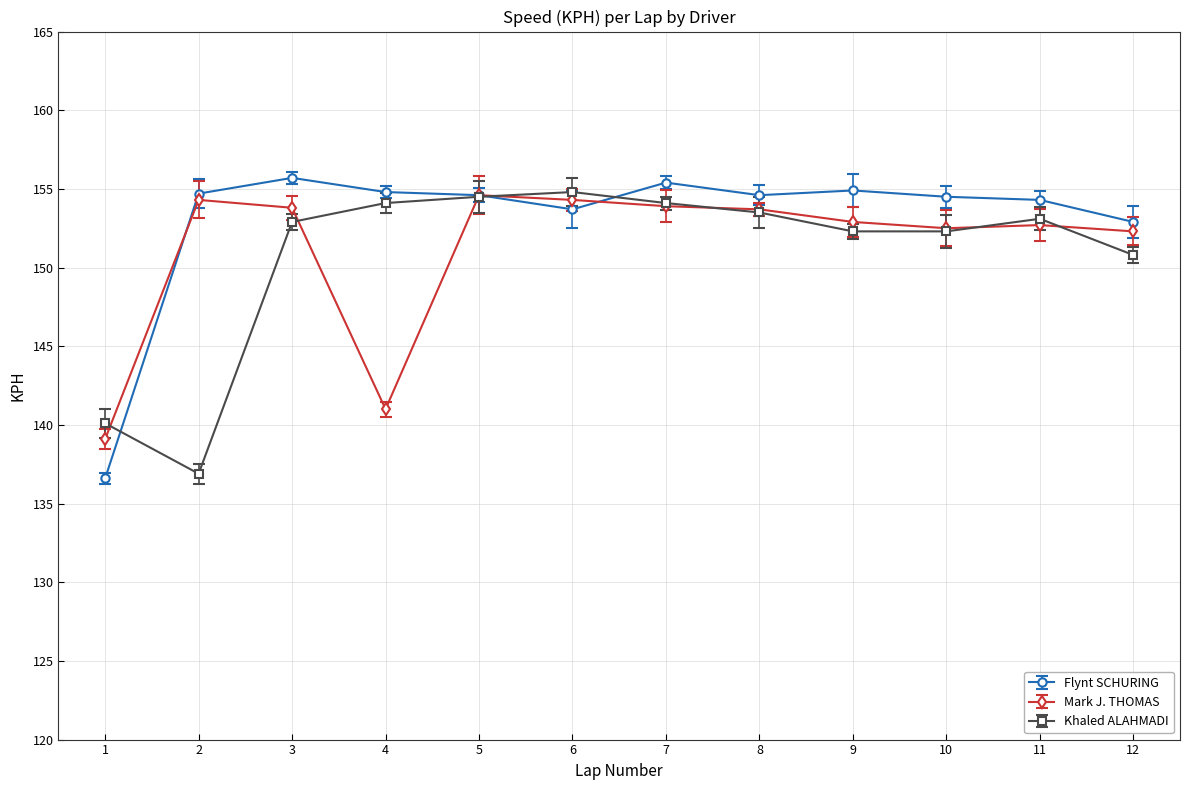

Which series changed the most between 6 and 10?

Khaled ALAHMADI